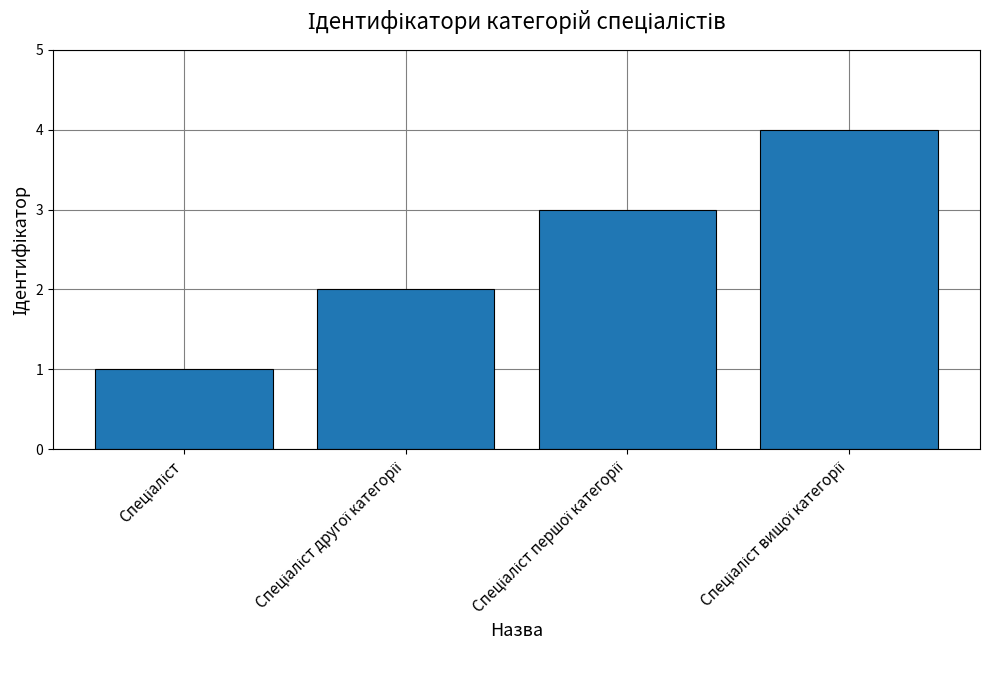

What is the difference between the maximum and minimum values?

3